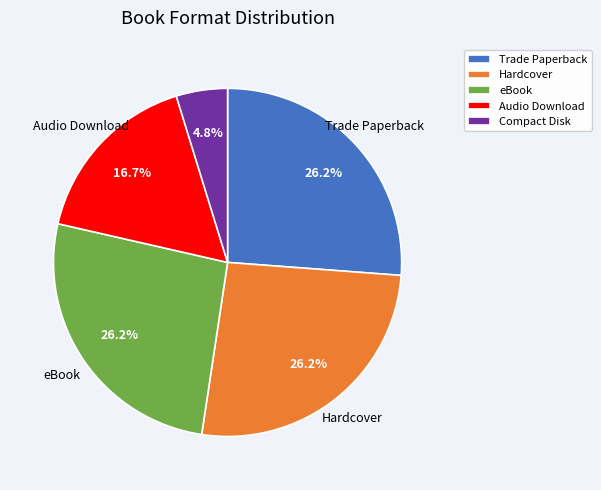

Which slice is the smallest?

Compact Disk